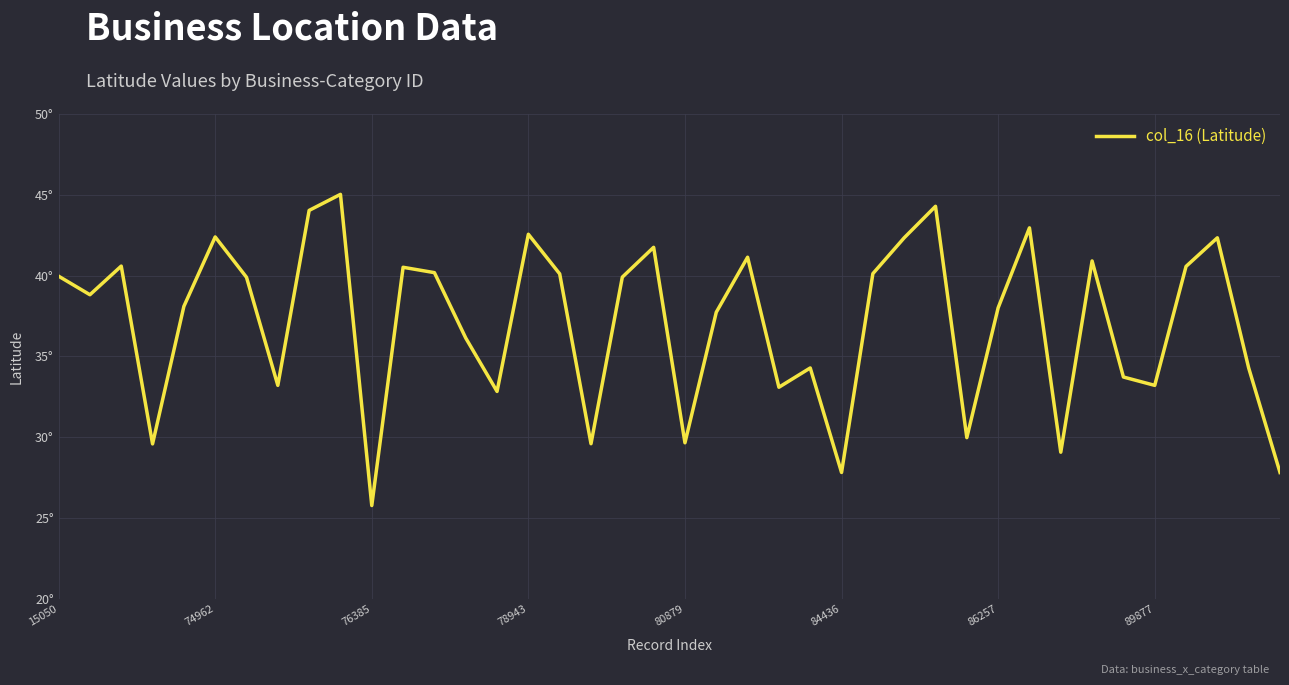

Does the chart display data point markers on the line(s)?

No